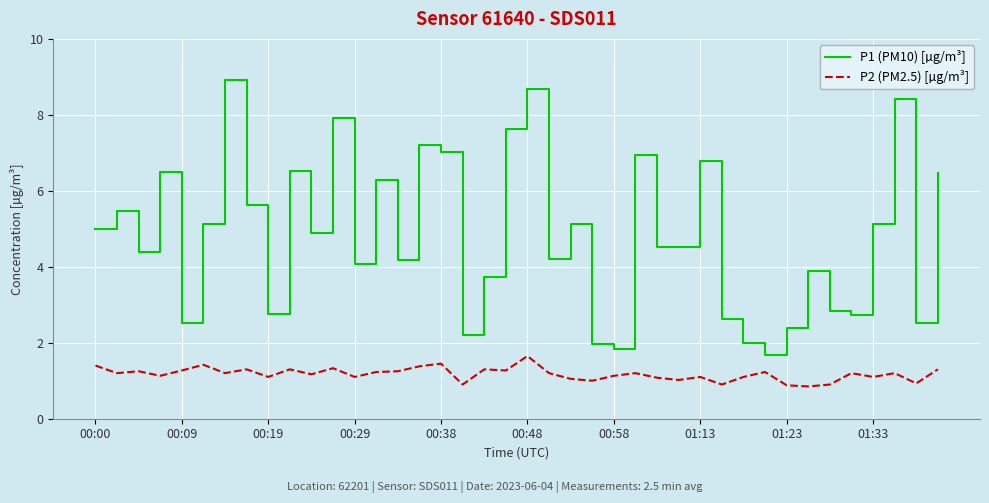

What is the greatest value displayed?

8.9